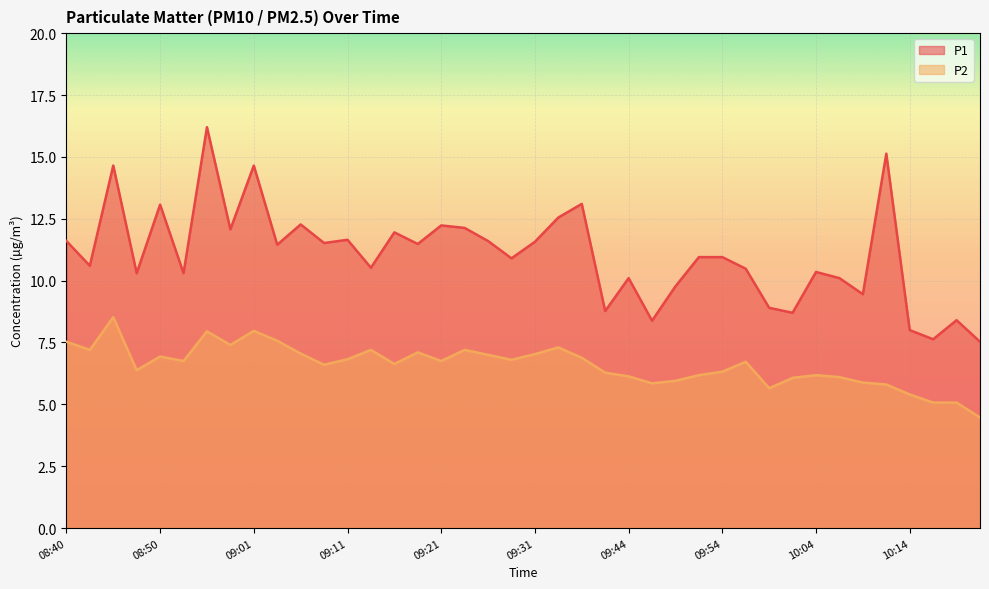

List the series in order of their peak value, lowest first.

P2, P1